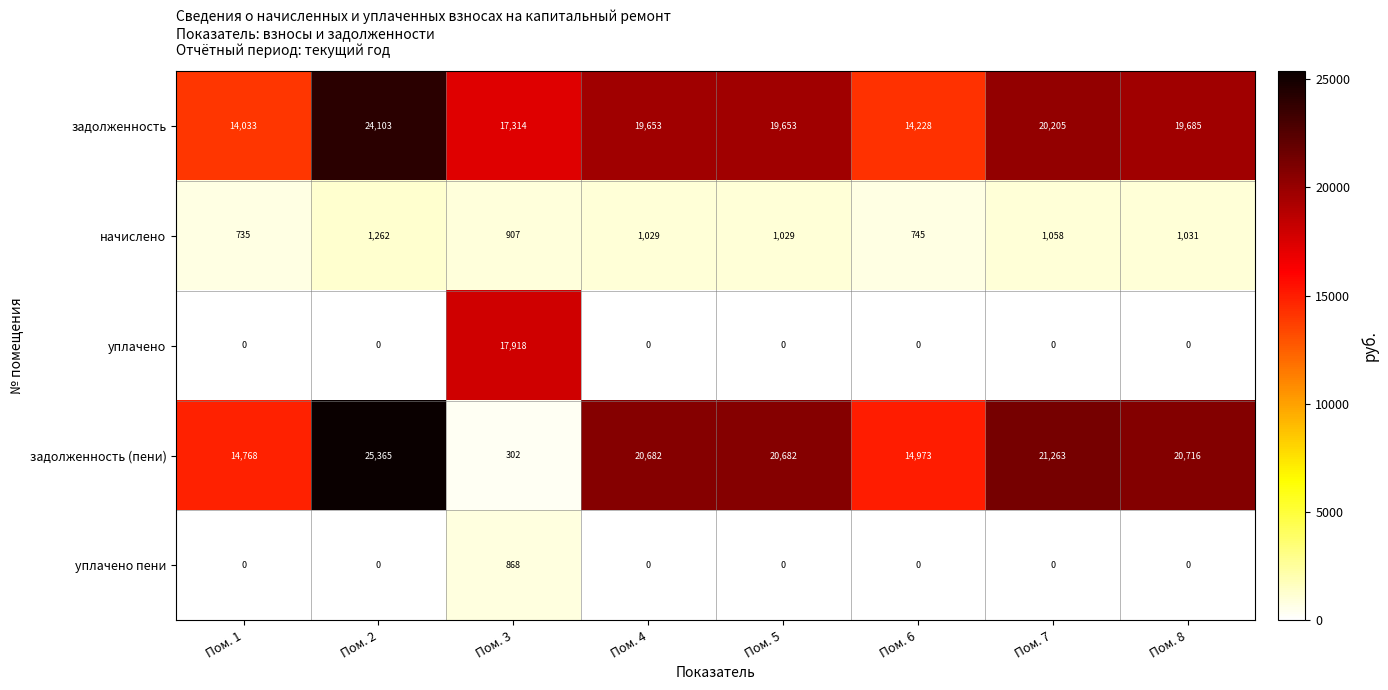

What value does the задолженность (пени) series have at Пом. 6?

14973